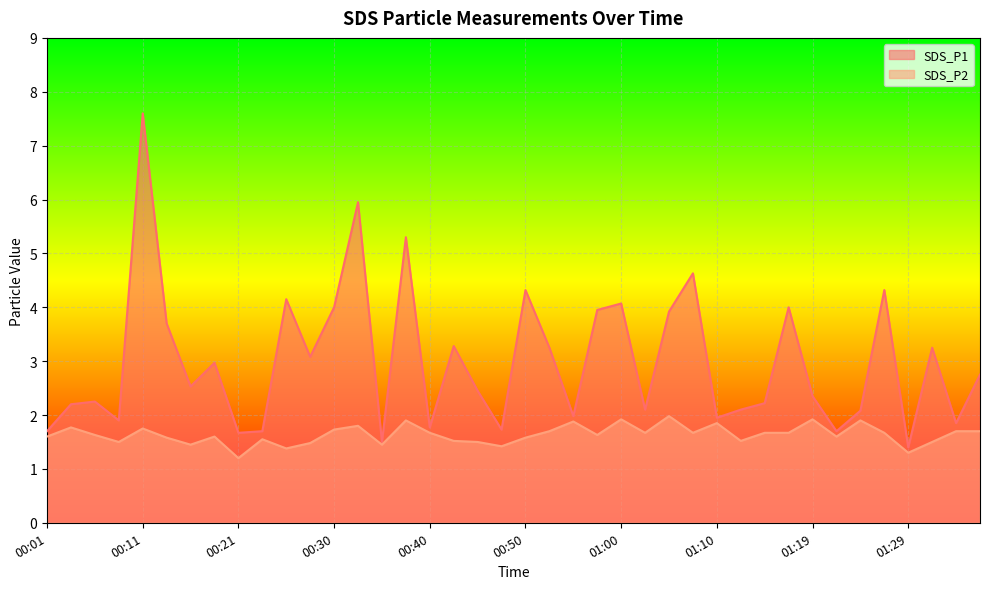

True or false: SDS_P2 and SDS_P1 cross at least once.

False